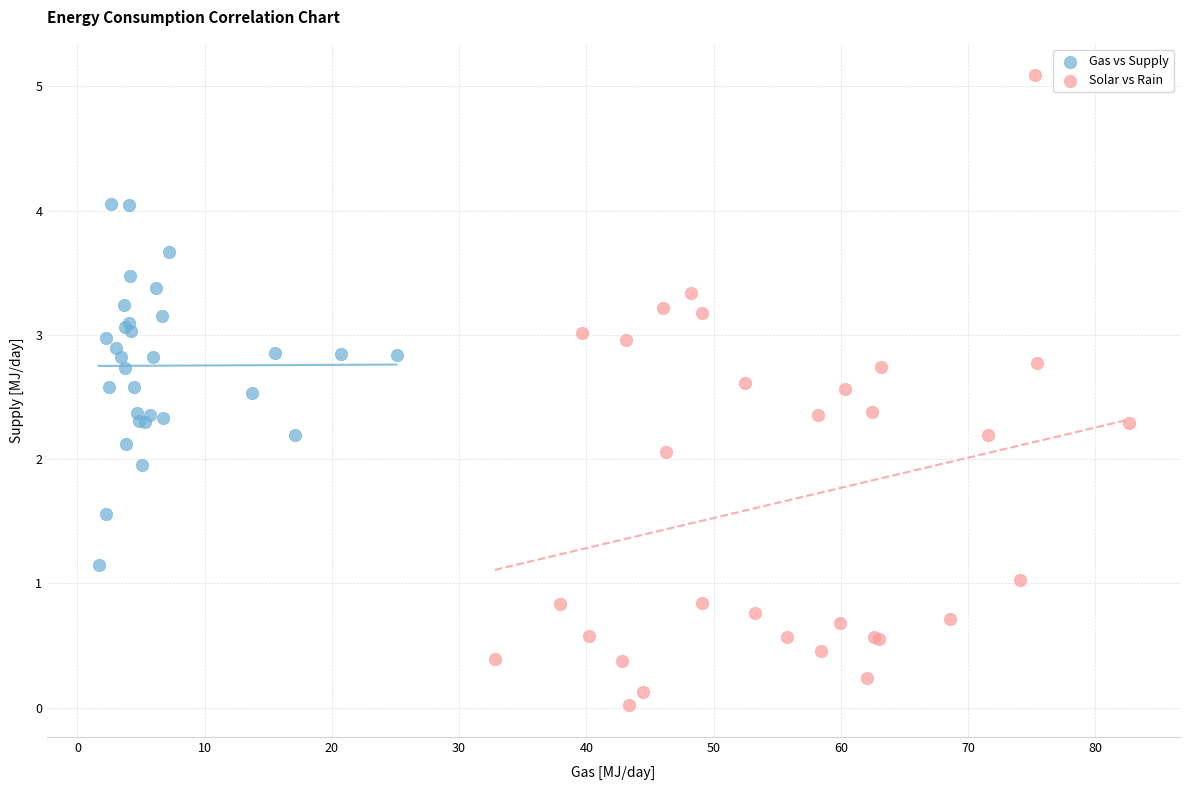

Which series contains the highest Y value?

Solar vs Rain